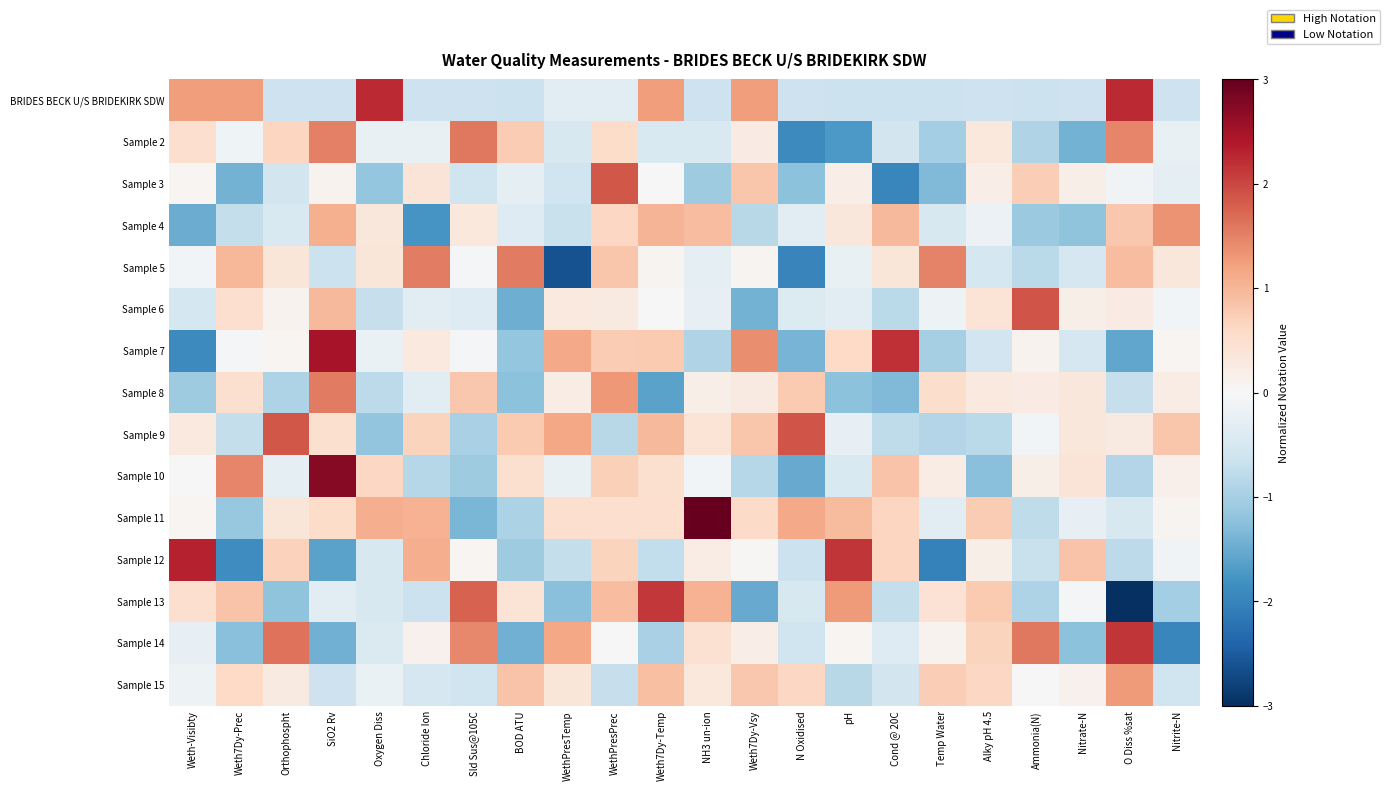

Reading right to left, list all the values displayed in this chart.

BRIDES BECK U/S BRIDEKIRK SDW: Nitrite-N=-0.6	O Diss %sat=2.2	Nitrate-N=-0.6	Ammonia(N)=-0.6	Alky pH 4.5=-0.6	Temp Water=-0.6	Cond @ 20C=-0.6	pH=-0.6	N Oxidised=-0.6	Weth7Dy-Vsy=1.2	NH3 un-ion=-0.6	Weth7Dy-Temp=1.2	WethPresPrec=-0.3	WethPresTemp=-0.3	BOD ATU=-0.6	Sld Sus@105C=-0.6	Chloride Ion=-0.6	Oxygen Diss=2.2	SiO2 Rv=-0.6	Orthophospht=-0.6	Weth7Dy-Prec=1.2	Weth-Visibty=1.2
Sample 2: Nitrite-N=-0.2	O Diss %sat=1.5	Nitrate-N=-1.4	Ammonia(N)=-0.9	Alky pH 4.5=0.3	Temp Water=-1.0	Cond @ 20C=-0.6	pH=-1.7	N Oxidised=-1.9	Weth7Dy-Vsy=0.2	NH3 un-ion=-0.5	Weth7Dy-Temp=-0.5	WethPresPrec=0.5	WethPresTemp=-0.5	BOD ATU=0.8	Sld Sus@105C=1.6	Chloride Ion=-0.2	Oxygen Diss=-0.2	SiO2 Rv=1.5	Orthophospht=0.6	Weth7Dy-Prec=-0.1	Weth-Visibty=0.5
Sample 3: Nitrite-N=-0.3	O Diss %sat=-0.1	Nitrate-N=0.2	Ammonia(N)=0.7	Alky pH 4.5=0.2	Temp Water=-1.3	Cond @ 20C=-2.0	pH=0.2	N Oxidised=-1.2	Weth7Dy-Vsy=0.8	NH3 un-ion=-1.1	Weth7Dy-Temp=-0.0	WethPresPrec=1.9	WethPresTemp=-0.6	BOD ATU=-0.3	Sld Sus@105C=-0.6	Chloride Ion=0.4	Oxygen Diss=-1.2	SiO2 Rv=0.1	Orthophospht=-0.5	Weth7Dy-Prec=-1.4	Weth-Visibty=0.1
Sample 4: Nitrite-N=1.4	O Diss %sat=0.8	Nitrate-N=-1.2	Ammonia(N)=-1.1	Alky pH 4.5=-0.2	Temp Water=-0.5	Cond @ 20C=1.0	pH=0.3	N Oxidised=-0.3	Weth7Dy-Vsy=-0.8	NH3 un-ion=0.9	Weth7Dy-Temp=1.0	WethPresPrec=0.6	WethPresTemp=-0.7	BOD ATU=-0.4	Sld Sus@105C=0.3	Chloride Ion=-1.8	Oxygen Diss=0.3	SiO2 Rv=1.1	Orthophospht=-0.5	Weth7Dy-Prec=-0.7	Weth-Visibty=-1.5
Sample 5: Nitrite-N=0.3	O Diss %sat=0.9	Nitrate-N=-0.5	Ammonia(N)=-0.8	Alky pH 4.5=-0.5	Temp Water=1.5	Cond @ 20C=0.4	pH=-0.2	N Oxidised=-2.0	Weth7Dy-Vsy=0.1	NH3 un-ion=-0.3	Weth7Dy-Temp=0.1	WethPresPrec=0.8	WethPresTemp=-2.6	BOD ATU=1.6	Sld Sus@105C=-0.0	Chloride Ion=1.5	Oxygen Diss=0.4	SiO2 Rv=-0.6	Orthophospht=0.4	Weth7Dy-Prec=1.0	Weth-Visibty=-0.1
Sample 6: Nitrite-N=-0.1	O Diss %sat=0.3	Nitrate-N=0.2	Ammonia(N)=1.9	Alky pH 4.5=0.4	Temp Water=-0.2	Cond @ 20C=-0.8	pH=-0.3	N Oxidised=-0.4	Weth7Dy-Vsy=-1.4	NH3 un-ion=-0.2	Weth7Dy-Temp=0.0	WethPresPrec=0.3	WethPresTemp=0.3	BOD ATU=-1.5	Sld Sus@105C=-0.4	Chloride Ion=-0.3	Oxygen Diss=-0.7	SiO2 Rv=1.0	Orthophospht=0.1	Weth7Dy-Prec=0.5	Weth-Visibty=-0.5
Sample 7: Nitrite-N=0.1	O Diss %sat=-1.6	Nitrate-N=-0.5	Ammonia(N)=0.1	Alky pH 4.5=-0.6	Temp Water=-1.0	Cond @ 20C=2.2	pH=0.6	N Oxidised=-1.4	Weth7Dy-Vsy=1.4	NH3 un-ion=-0.9	Weth7Dy-Temp=0.8	WethPresPrec=0.8	WethPresTemp=1.1	BOD ATU=-1.2	Sld Sus@105C=-0.0	Chloride Ion=0.3	Oxygen Diss=-0.2	SiO2 Rv=2.5	Orthophospht=0.1	Weth7Dy-Prec=-0.0	Weth-Visibty=-1.9
Sample 8: Nitrite-N=0.2	O Diss %sat=-0.7	Nitrate-N=0.3	Ammonia(N)=0.3	Alky pH 4.5=0.3	Temp Water=0.5	Cond @ 20C=-1.3	pH=-1.2	N Oxidised=0.8	Weth7Dy-Vsy=0.3	NH3 un-ion=0.2	Weth7Dy-Temp=-1.6	WethPresPrec=1.3	WethPresTemp=0.2	BOD ATU=-1.2	Sld Sus@105C=0.8	Chloride Ion=-0.3	Oxygen Diss=-0.8	SiO2 Rv=1.5	Orthophospht=-0.9	Weth7Dy-Prec=0.5	Weth-Visibty=-1.1
Sample 9: Nitrite-N=0.8	O Diss %sat=0.3	Nitrate-N=0.3	Ammonia(N)=-0.1	Alky pH 4.5=-0.8	Temp Water=-0.9	Cond @ 20C=-0.8	pH=-0.2	N Oxidised=1.9	Weth7Dy-Vsy=0.8	NH3 un-ion=0.4	Weth7Dy-Temp=1.0	WethPresPrec=-0.8	WethPresTemp=1.2	BOD ATU=0.8	Sld Sus@105C=-1.0	Chloride Ion=0.7	Oxygen Diss=-1.2	SiO2 Rv=0.5	Orthophospht=1.9	Weth7Dy-Prec=-0.7	Weth-Visibty=0.3
Sample 10: Nitrite-N=0.2	O Diss %sat=-0.9	Nitrate-N=0.4	Ammonia(N)=0.2	Alky pH 4.5=-1.2	Temp Water=0.2	Cond @ 20C=0.9	pH=-0.4	N Oxidised=-1.5	Weth7Dy-Vsy=-0.8	NH3 un-ion=-0.1	Weth7Dy-Temp=0.5	WethPresPrec=0.7	WethPresTemp=-0.2	BOD ATU=0.5	Sld Sus@105C=-1.1	Chloride Ion=-0.9	Oxygen Diss=0.6	SiO2 Rv=2.7	Orthophospht=-0.3	Weth7Dy-Prec=1.5	Weth-Visibty=0.0
Sample 11: Nitrite-N=0.1	O Diss %sat=-0.5	Nitrate-N=-0.2	Ammonia(N)=-0.8	Alky pH 4.5=0.8	Temp Water=-0.3	Cond @ 20C=0.7	pH=1.0	N Oxidised=1.1	Weth7Dy-Vsy=0.6	NH3 un-ion=3.9	Weth7Dy-Temp=0.5	WethPresPrec=0.5	WethPresTemp=0.5	BOD ATU=-0.9	Sld Sus@105C=-1.4	Chloride Ion=1.1	Oxygen Diss=1.1	SiO2 Rv=0.6	Orthophospht=0.4	Weth7Dy-Prec=-1.1	Weth-Visibty=0.1
Sample 12: Nitrite-N=-0.1	O Diss %sat=-0.8	Nitrate-N=0.9	Ammonia(N)=-0.7	Alky pH 4.5=0.2	Temp Water=-2.0	Cond @ 20C=0.6	pH=2.1	N Oxidised=-0.7	Weth7Dy-Vsy=0.0	NH3 un-ion=0.2	Weth7Dy-Temp=-0.7	WethPresPrec=0.7	WethPresTemp=-0.7	BOD ATU=-1.1	Sld Sus@105C=0.1	Chloride Ion=1.1	Oxygen Diss=-0.5	SiO2 Rv=-1.6	Orthophospht=0.7	Weth7Dy-Prec=-1.9	Weth-Visibty=2.3
Sample 13: Nitrite-N=-1.0	O Diss %sat=-3.2	Nitrate-N=-0.1	Ammonia(N)=-0.9	Alky pH 4.5=0.8	Temp Water=0.4	Cond @ 20C=-0.7	pH=1.3	N Oxidised=-0.5	Weth7Dy-Vsy=-1.5	NH3 un-ion=1.0	Weth7Dy-Temp=2.1	WethPresPrec=0.9	WethPresTemp=-1.3	BOD ATU=0.4	Sld Sus@105C=1.8	Chloride Ion=-0.7	Oxygen Diss=-0.5	SiO2 Rv=-0.3	Orthophospht=-1.2	Weth7Dy-Prec=0.9	Weth-Visibty=0.5
Sample 14: Nitrite-N=-2.0	O Diss %sat=2.1	Nitrate-N=-1.2	Ammonia(N)=1.6	Alky pH 4.5=0.7	Temp Water=0.1	Cond @ 20C=-0.4	pH=0.1	N Oxidised=-0.6	Weth7Dy-Vsy=0.2	NH3 un-ion=0.5	Weth7Dy-Temp=-1.0	WethPresPrec=0.0	WethPresTemp=1.2	BOD ATU=-1.4	Sld Sus@105C=1.4	Chloride Ion=0.1	Oxygen Diss=-0.4	SiO2 Rv=-1.4	Orthophospht=1.6	Weth7Dy-Prec=-1.2	Weth-Visibty=-0.3
Sample 15: Nitrite-N=-0.6	O Diss %sat=1.3	Nitrate-N=0.1	Ammonia(N)=-0.0	Alky pH 4.5=0.6	Temp Water=0.7	Cond @ 20C=-0.6	pH=-0.8	N Oxidised=0.6	Weth7Dy-Vsy=0.8	NH3 un-ion=0.3	Weth7Dy-Temp=0.9	WethPresPrec=-0.7	WethPresTemp=0.4	BOD ATU=0.8	Sld Sus@105C=-0.6	Chloride Ion=-0.5	Oxygen Diss=-0.2	SiO2 Rv=-0.6	Orthophospht=0.3	Weth7Dy-Prec=0.6	Weth-Visibty=-0.2